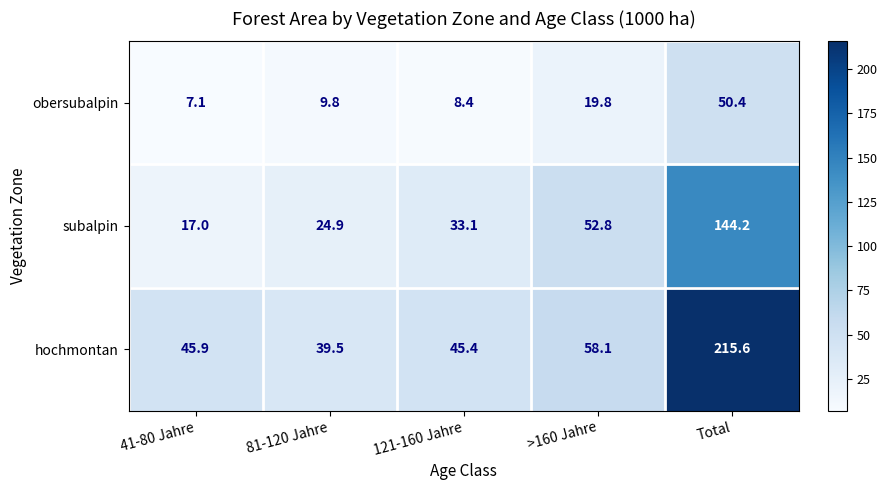

Reading right to left, extract all data points from this chart.

obersubalpin: Total=50.4	>160 Jahre=19.8	121-160 Jahre=8.4	81-120 Jahre=9.8	41-80 Jahre=7.1
subalpin: Total=144.2	>160 Jahre=52.8	121-160 Jahre=33.1	81-120 Jahre=24.9	41-80 Jahre=17.0
hochmontan: Total=215.6	>160 Jahre=58.1	121-160 Jahre=45.4	81-120 Jahre=39.5	41-80 Jahre=45.9